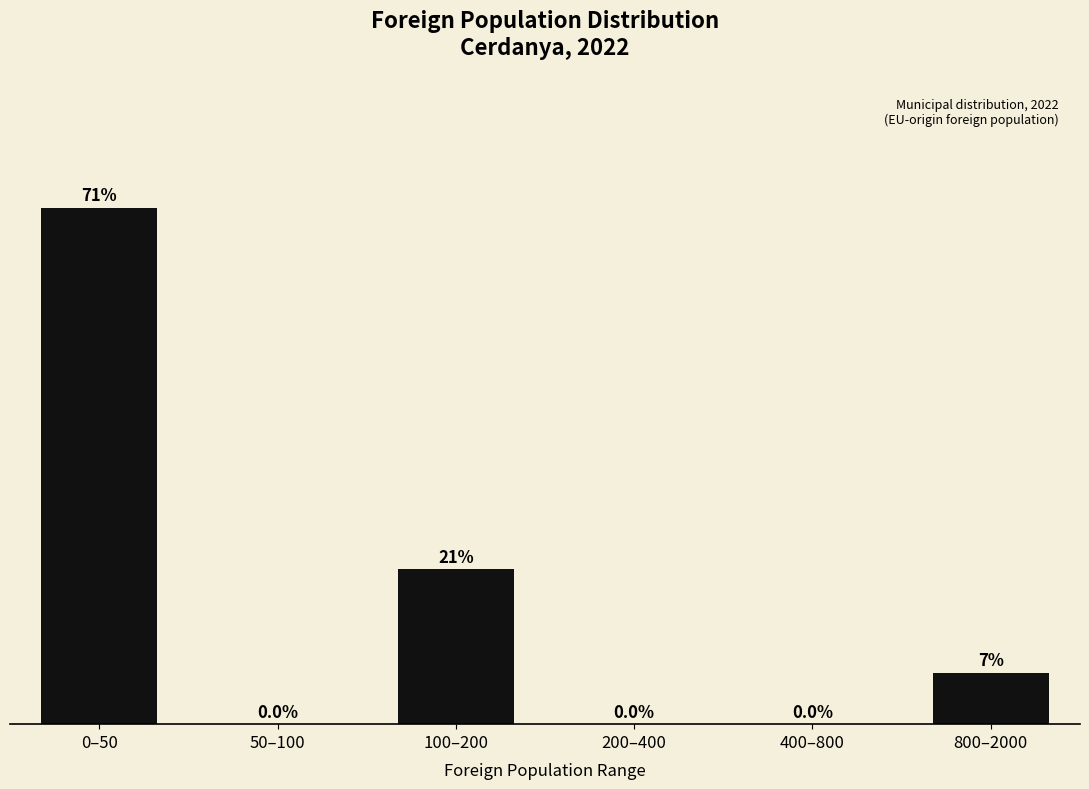

At which label does the data first exceed 7?

0–50